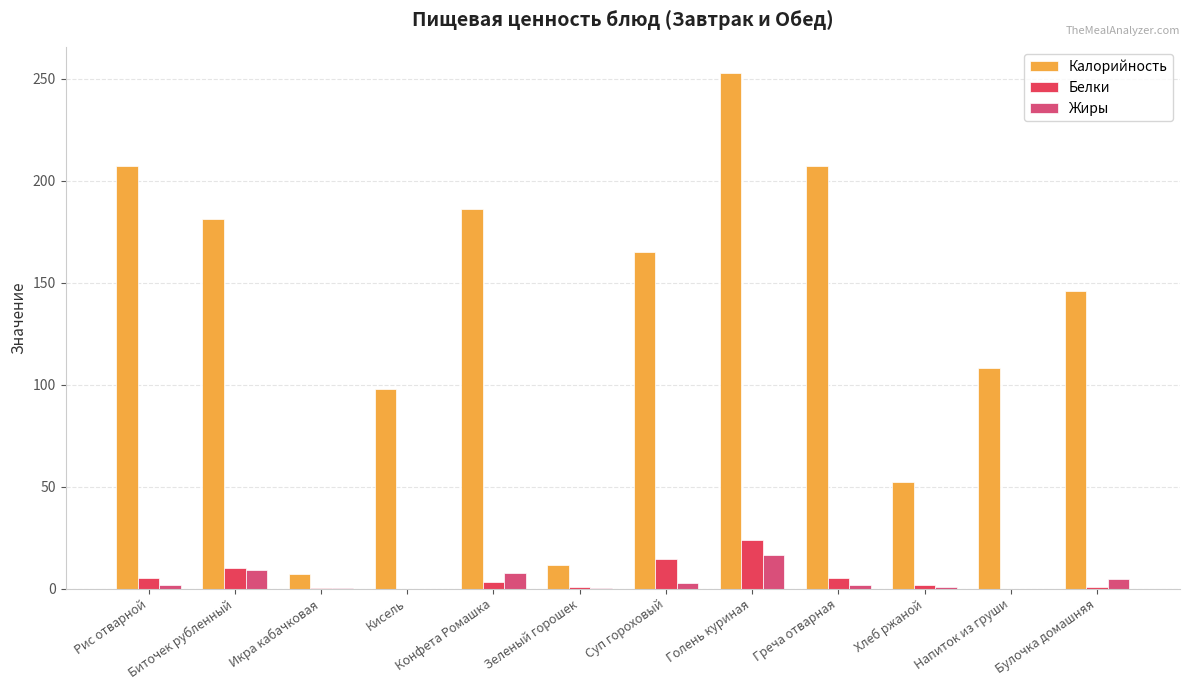

Which series changed the most between Рис отварной and Кисель?

Калорийность